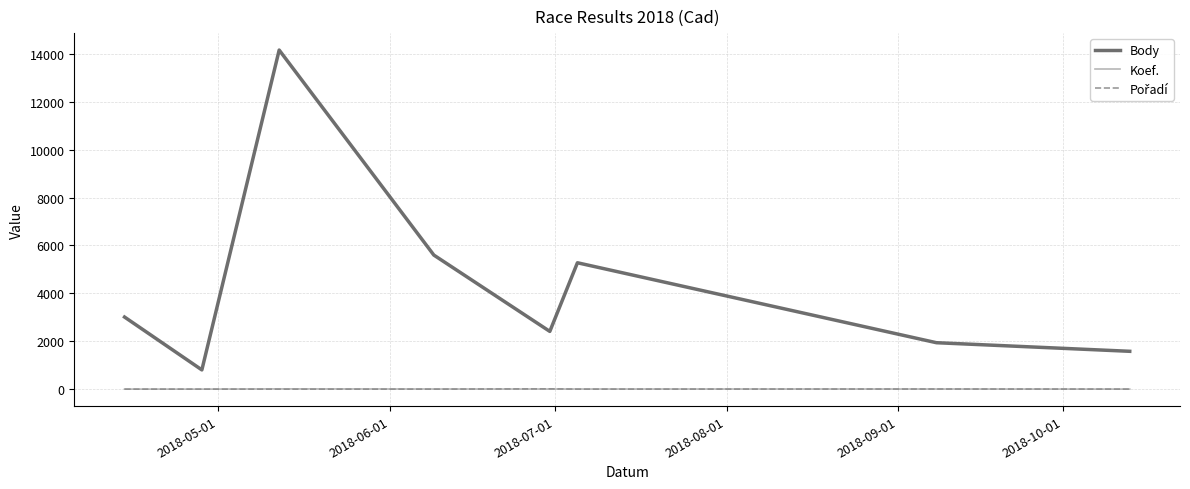

True or false: Koef. and Body intersect in this chart.

False